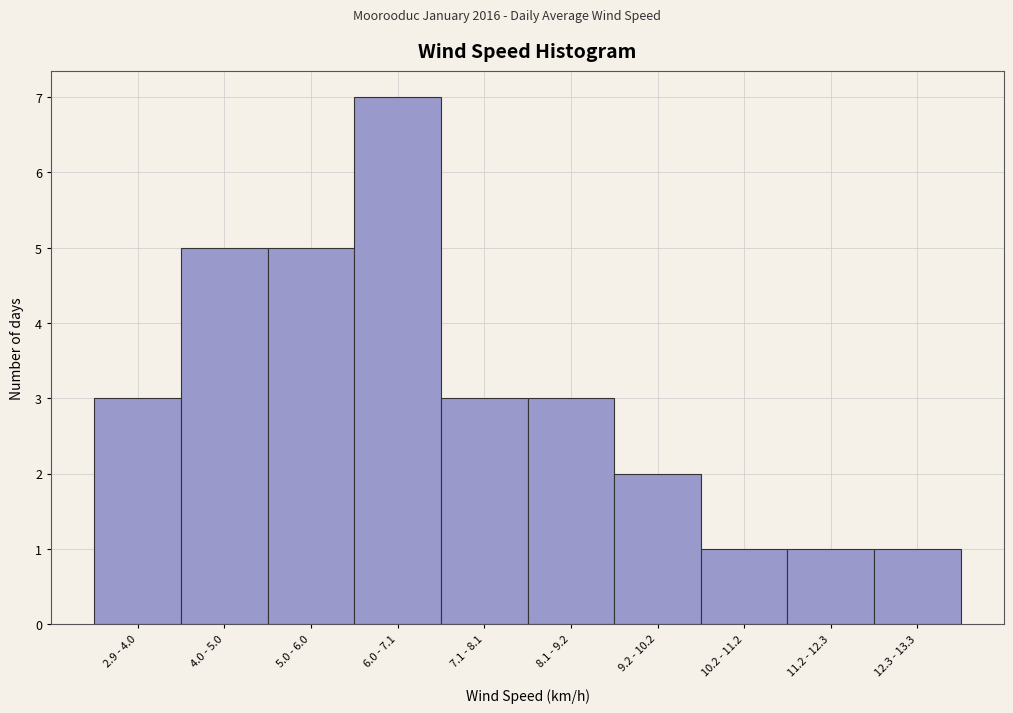

Reading left to right, transcribe all the data shown in this chart.

2.9 - 4.0=3	4.0 - 5.0=5	5.0 - 6.0=5	6.0 - 7.1=7	7.1 - 8.1=3	8.1 - 9.2=3	9.2 - 10.2=2	10.2 - 11.2=1	11.2 - 12.3=1	12.3 - 13.3=1